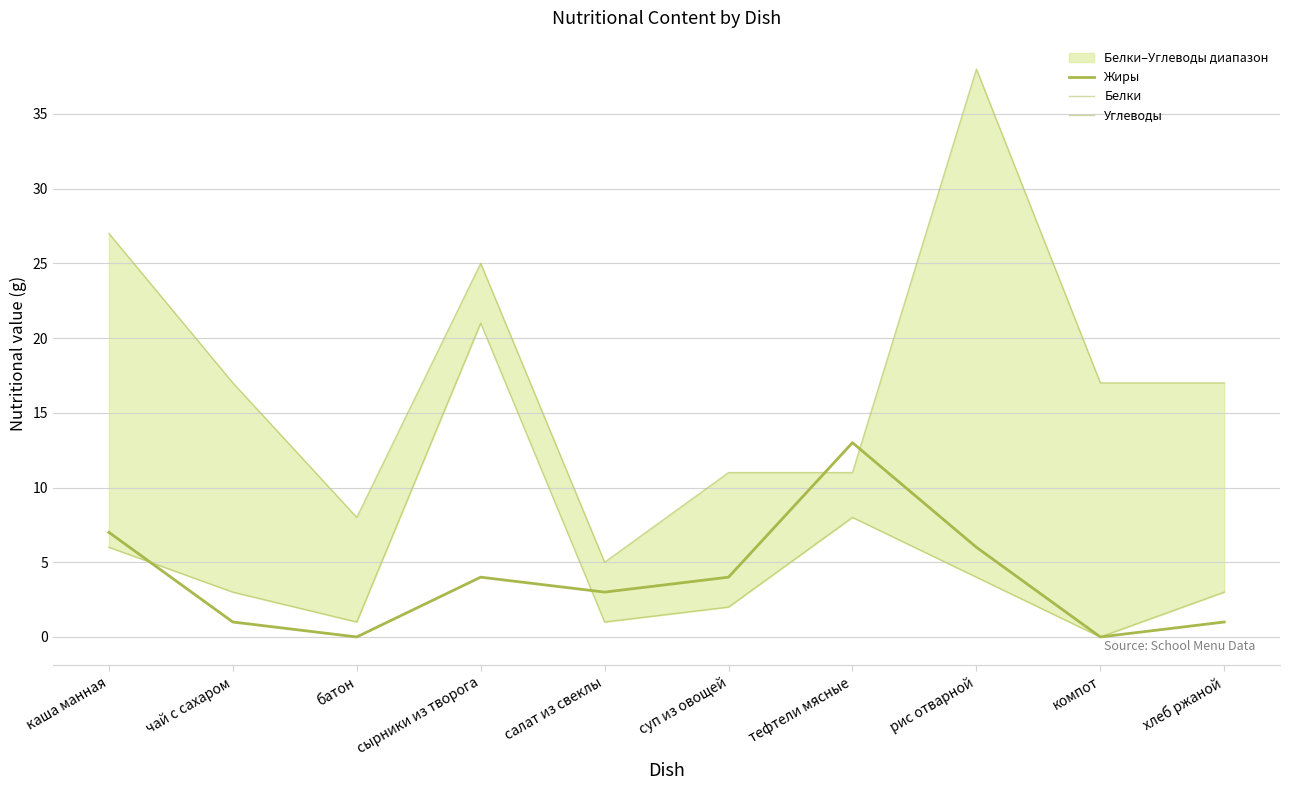

Where is the first local maximum for Жиры?

сырники из творога